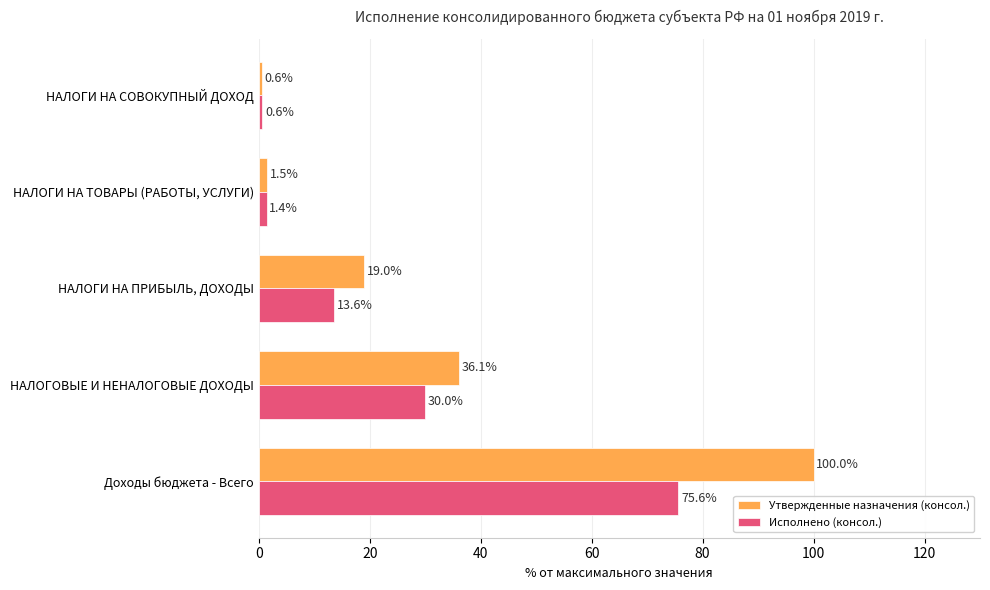

Is the value of Исполнено (консол.) at НАЛОГИ НА ТОВАРЫ (РАБОТЫ, УСЛУГИ) greater than the value of Утвержденные назначения (консол.) at НАЛОГИ НА СОВОКУПНЫЙ ДОХОД?

Yes